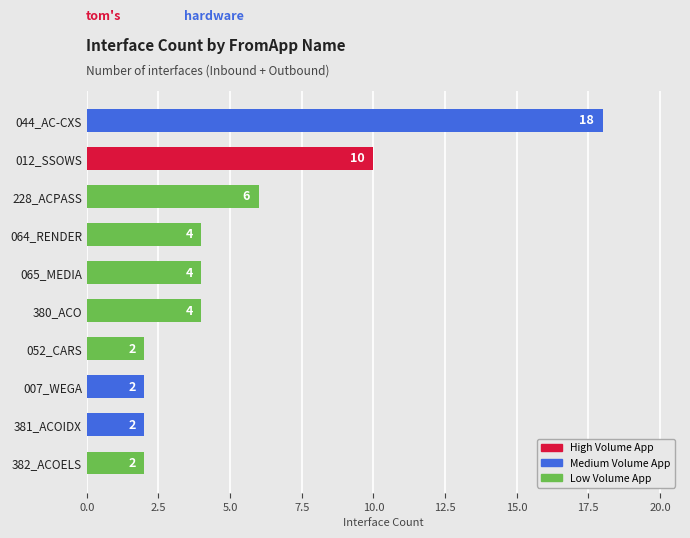

What is the sum of all values?

54